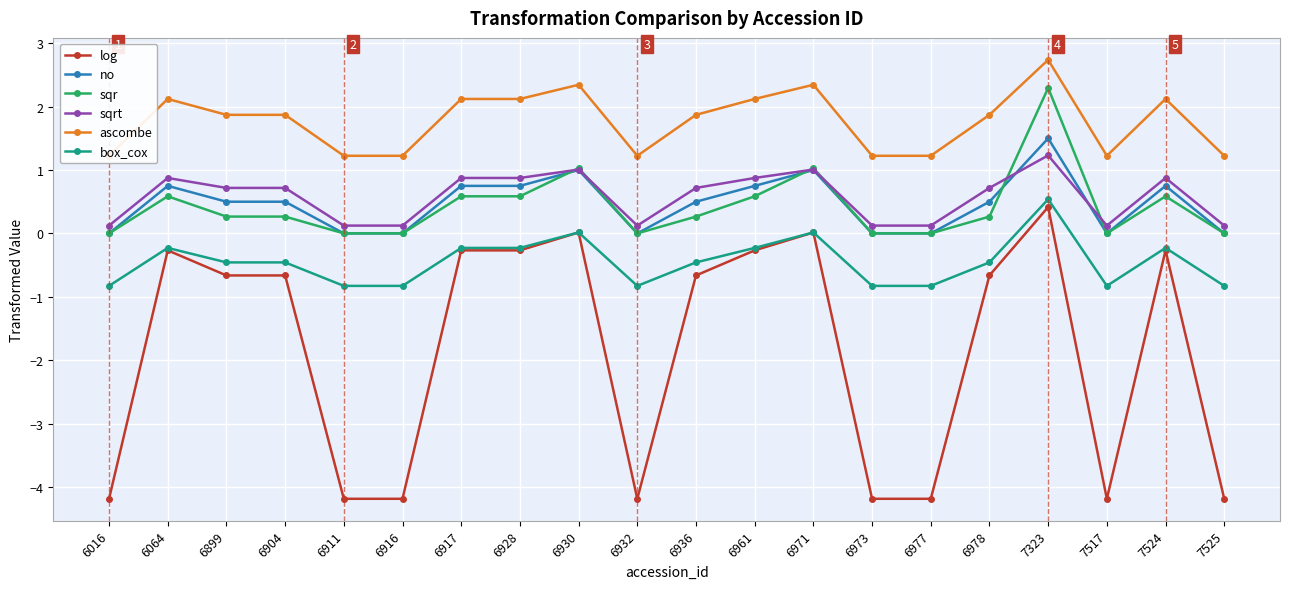

True or false: log has more than 0 points higher than both neighbors.

True